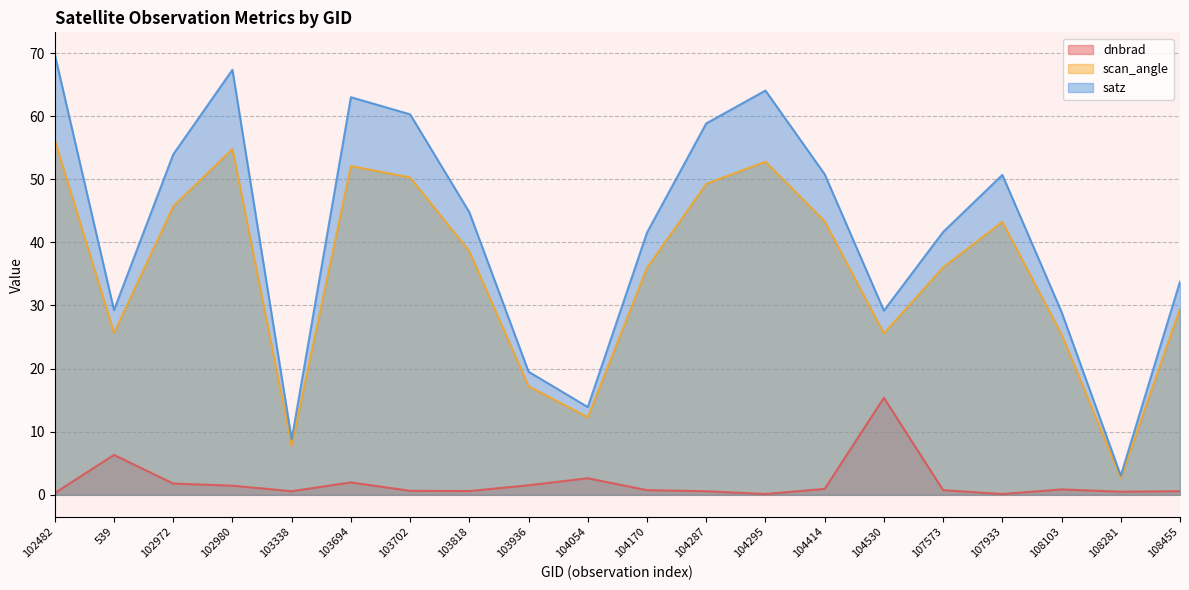

The scan_angle series shows 52.8 at 104295. True or false?

True